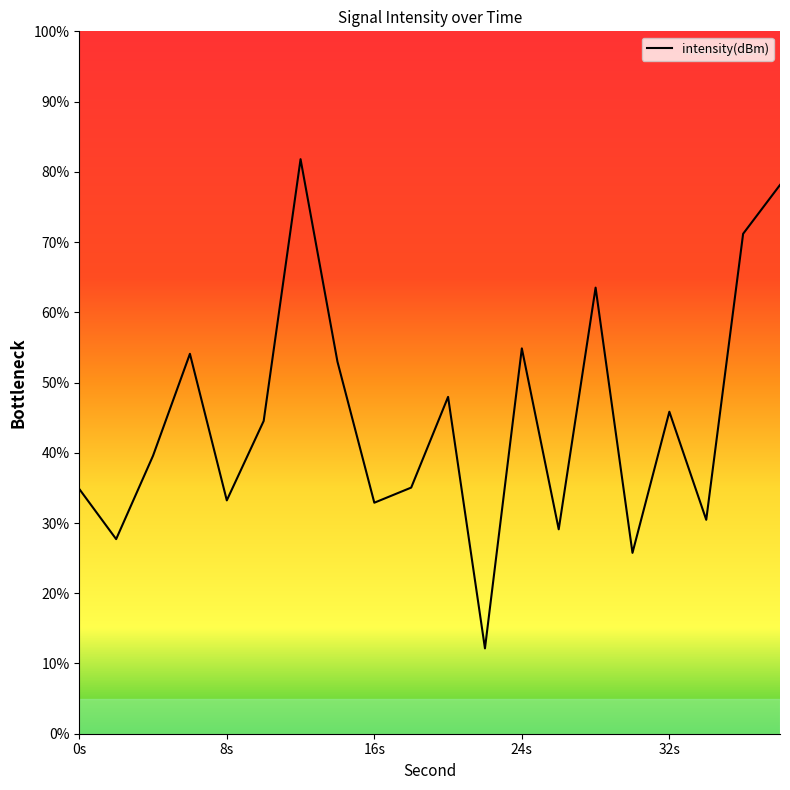

What is the difference between the maximum and minimum values?

69.6